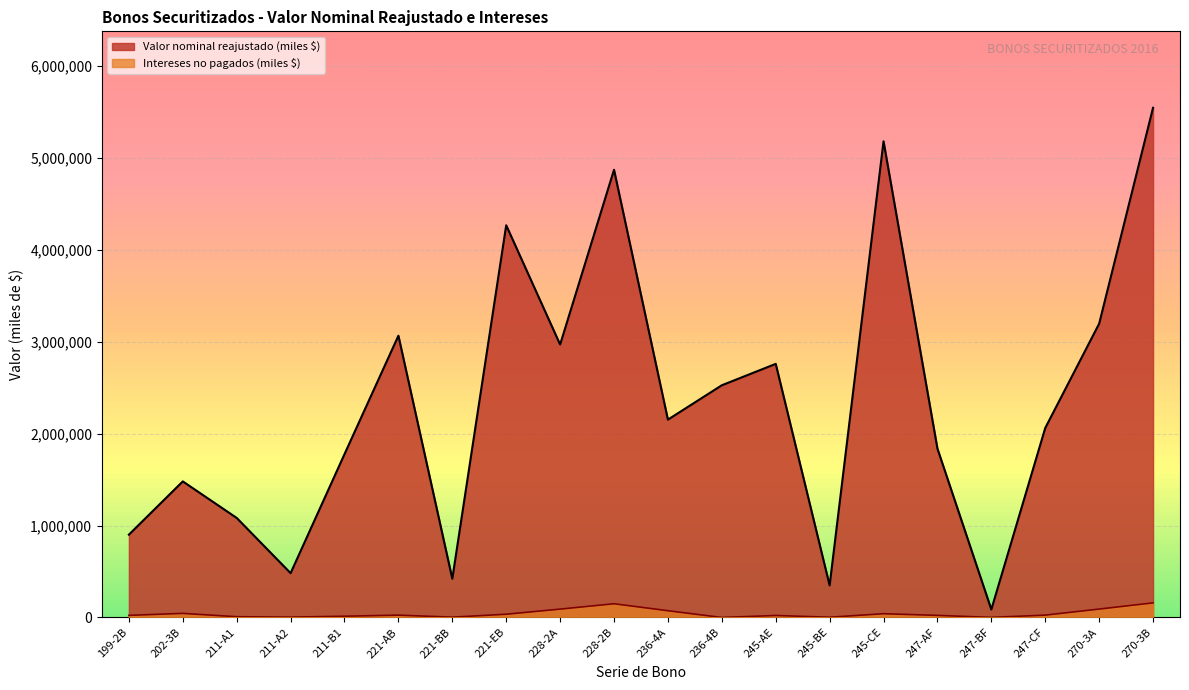

How many lines are shown in the chart?

2